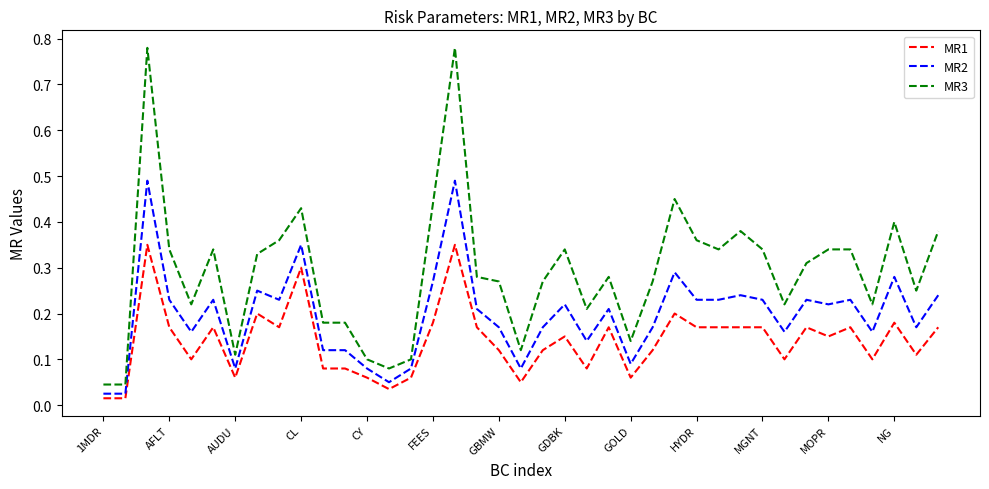

Which series has the largest range (max minus min)?

MR3